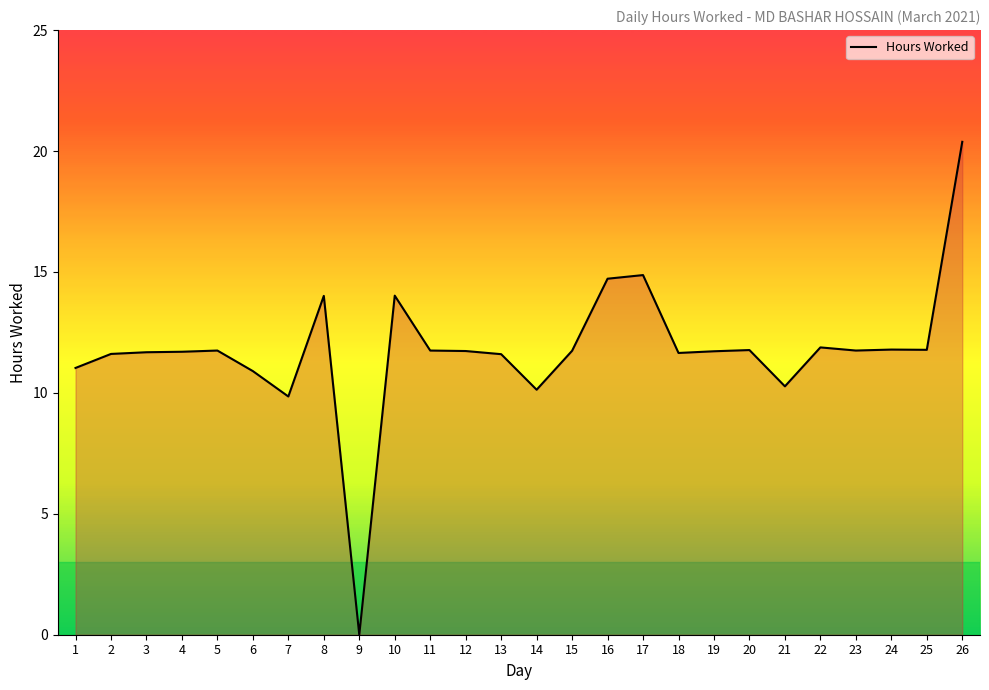

Approximately how many times larger is the value at 21 compared to 10?

0.7